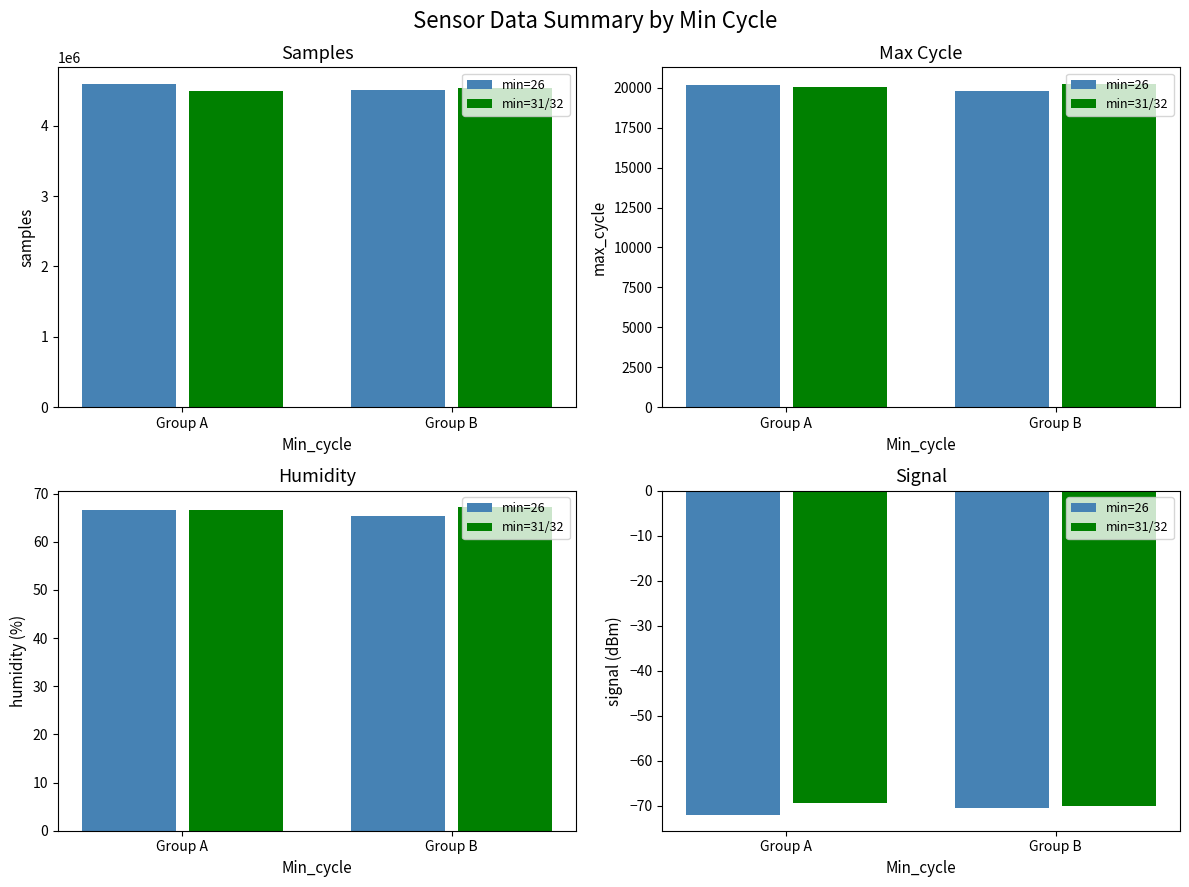

What is the total value across all series at 26?

4619345.2